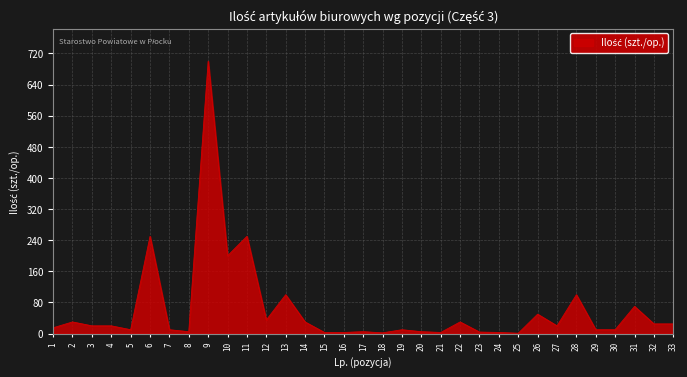

How many lines are shown in the chart?

1